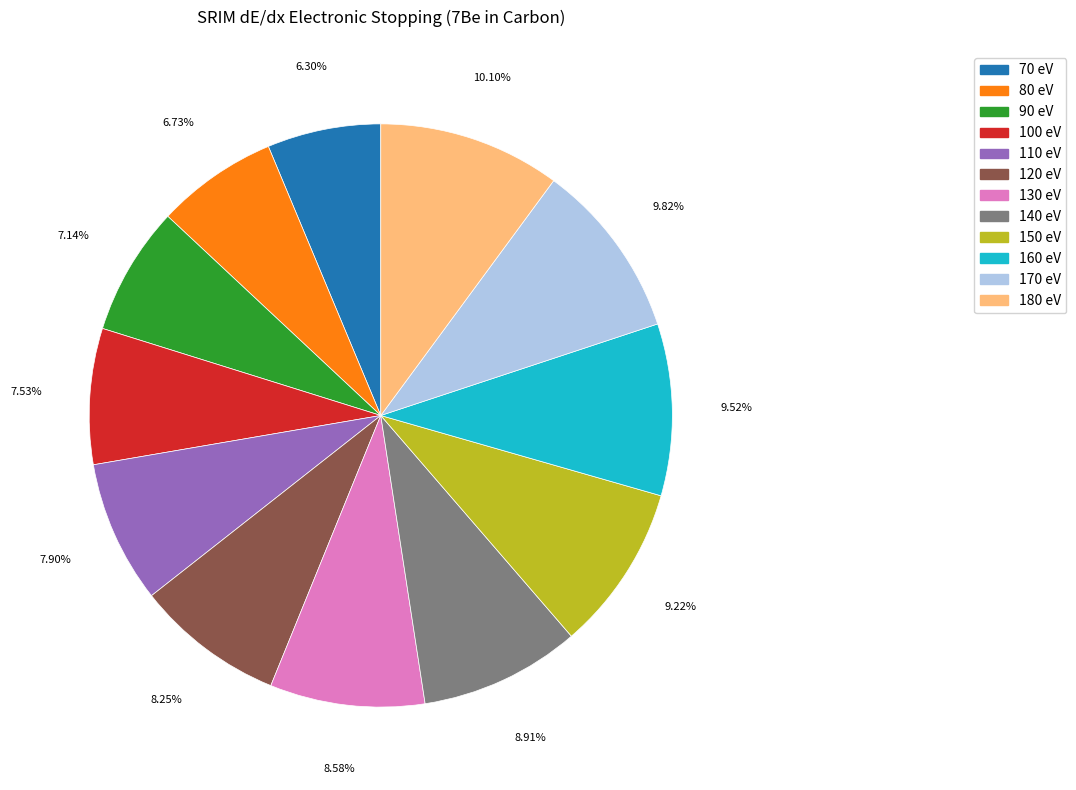

To the nearest percent, what is the difference between the 180 eV and 80 eV slice percentages?

3%